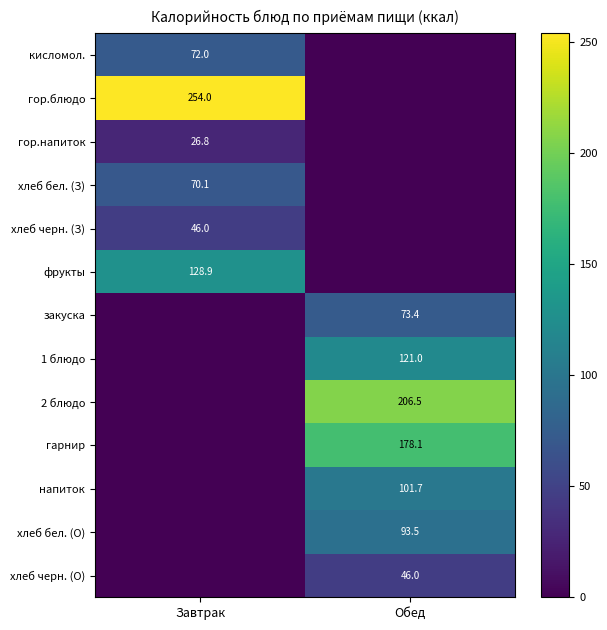

Which has a higher value, Обед or Завтрак?

Завтрак